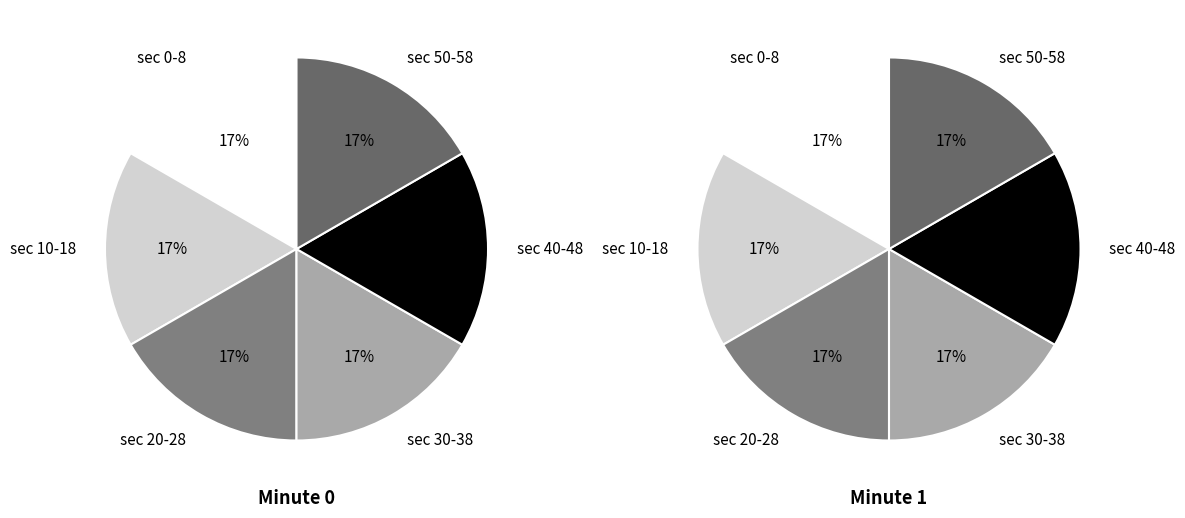

At 25, list the series in order from largest to smallest.

minute_0, minute_1